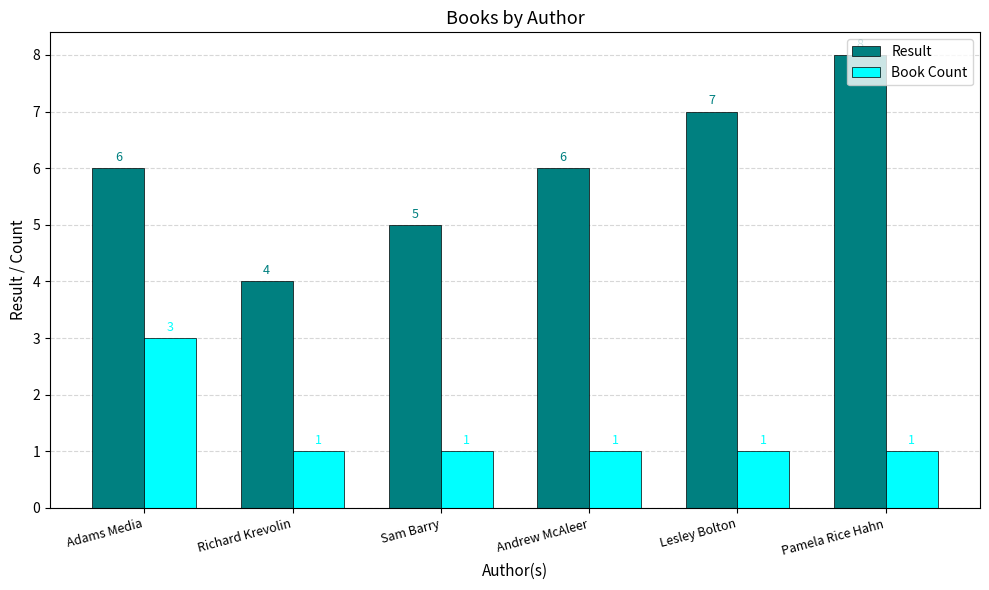

How many values in the Book Count series exceed 1?

1